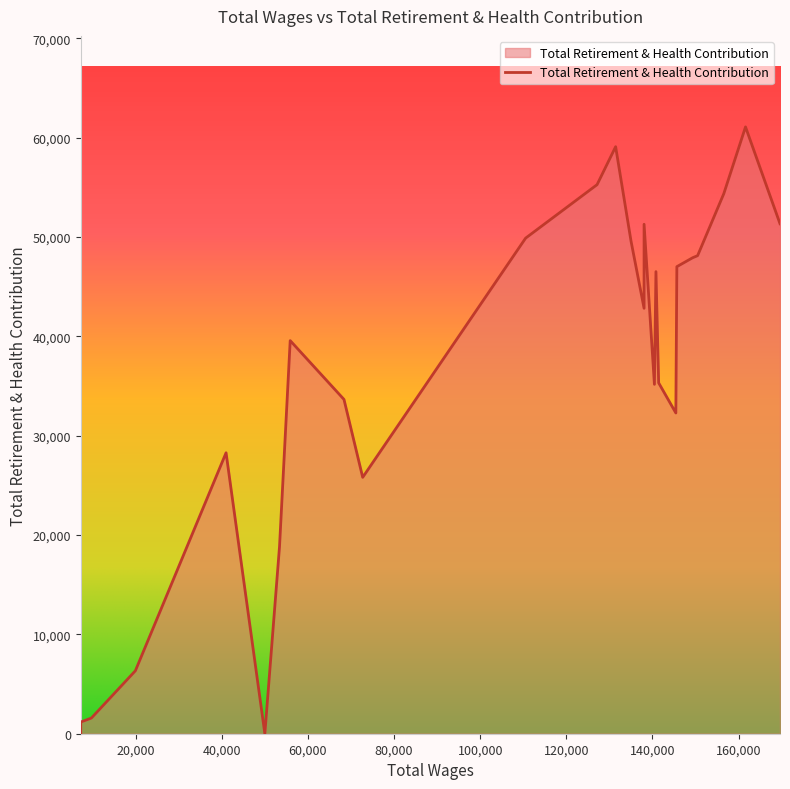

The value at 169607.0 is 51323. True or false?

True